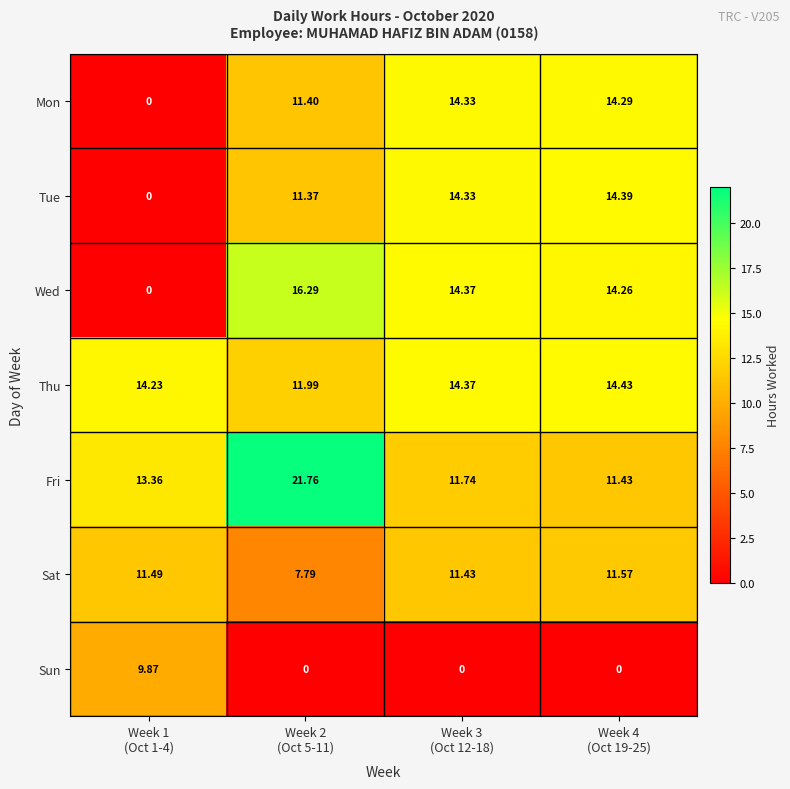

How many values in the Fri series exceed 13?

2